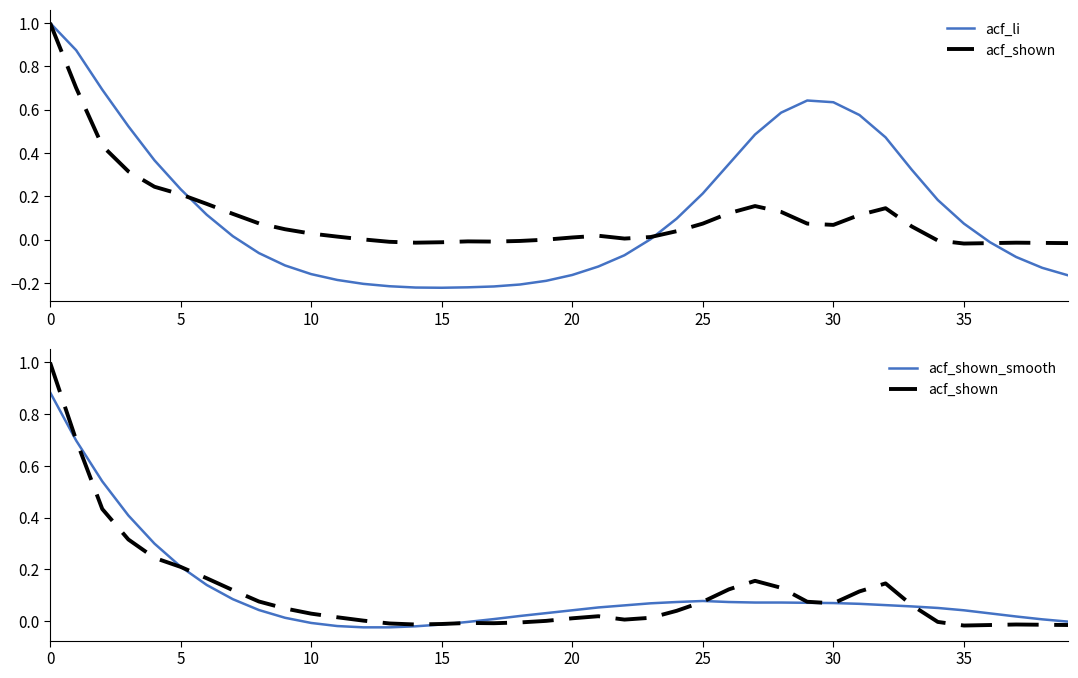

Read the acf_li value at 31.

0.6